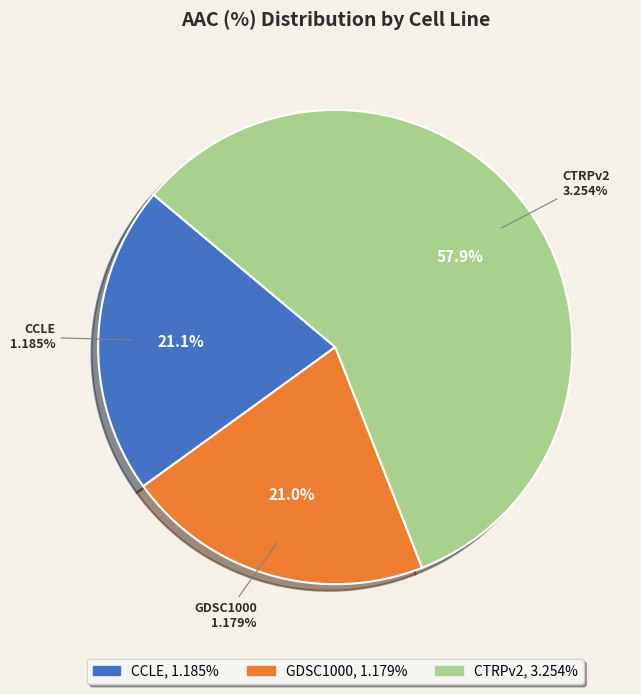

To the nearest percent, what is the average slice percentage?

33%